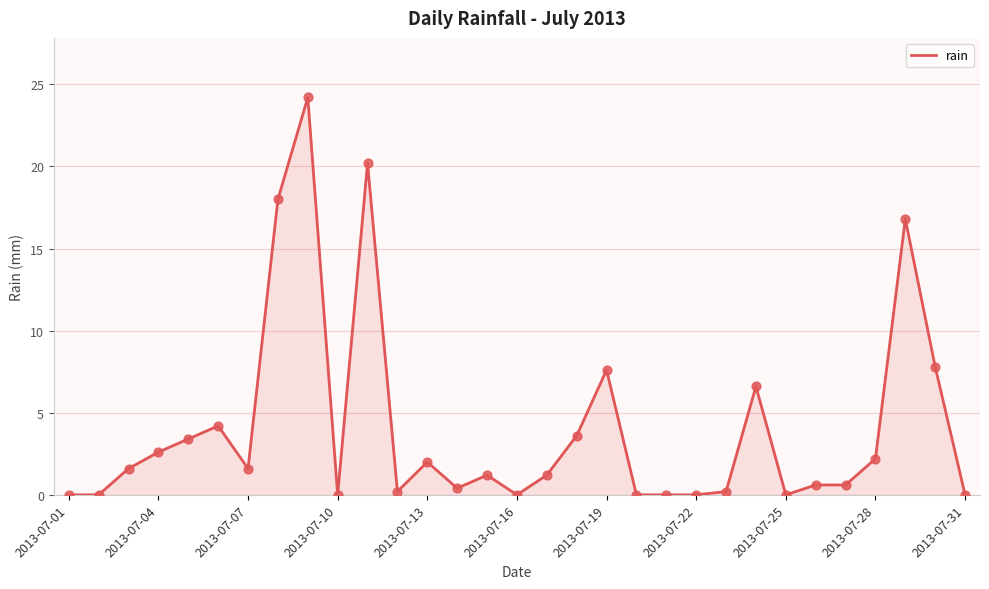

What is the difference between the maximum and minimum values?

24.2